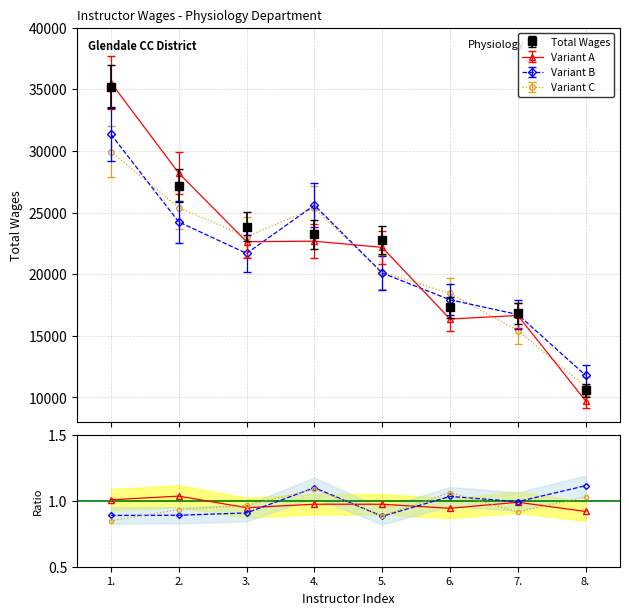

What is the label of the 8th point from the right?

1.